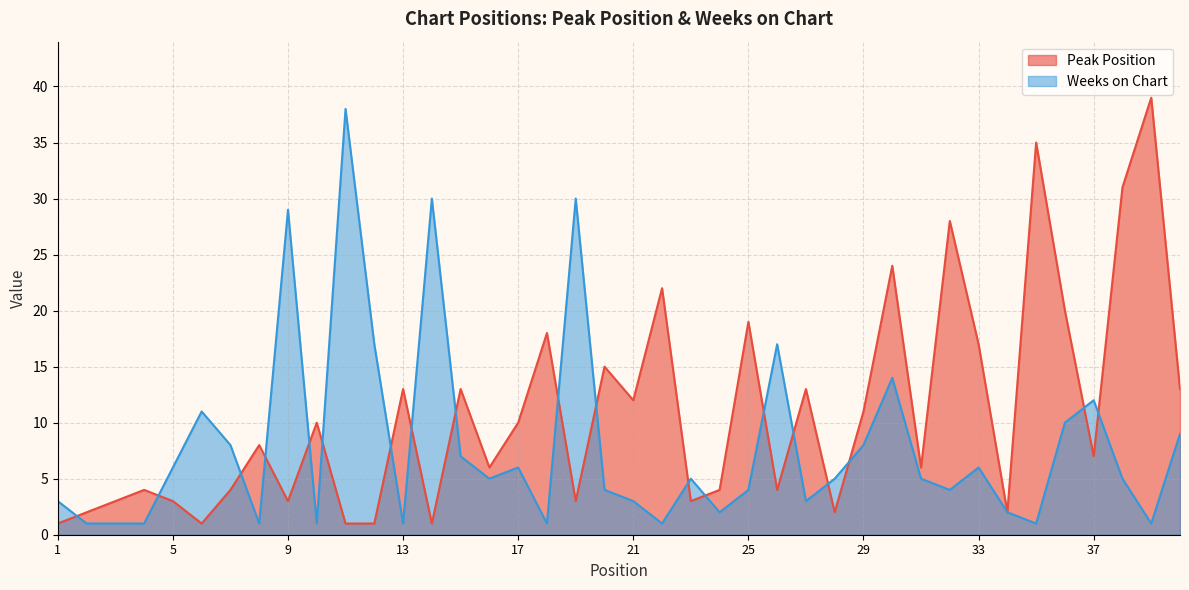

How many lines are shown in the chart?

2